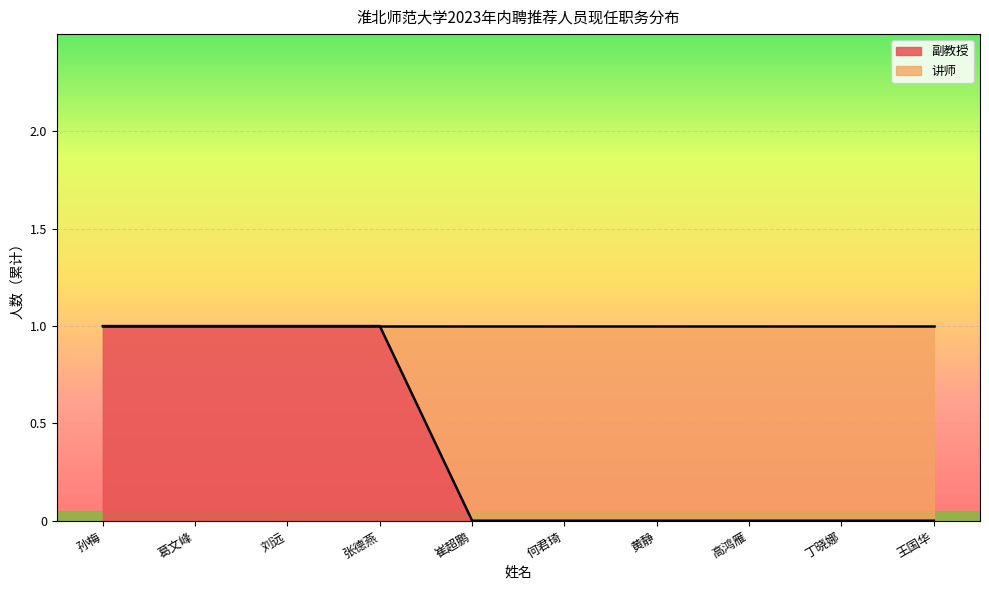

True or false: the data shows 1 at 孙梅.

True